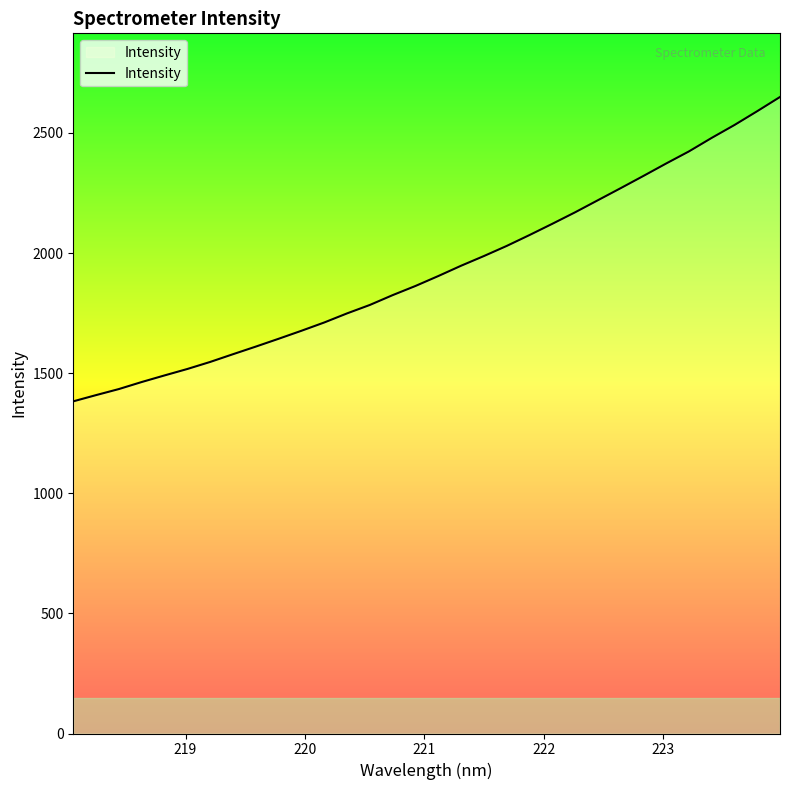

What is the difference between the maximum and minimum values?

1267.0